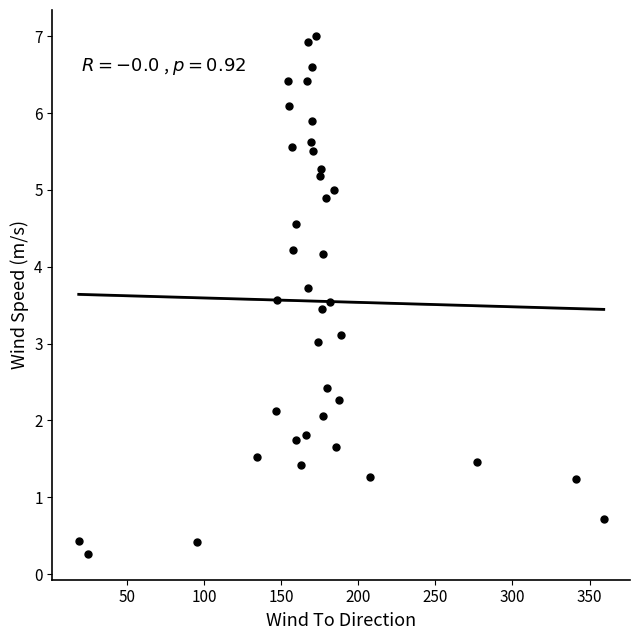

What is the range of X values (max minus min)?

340.4